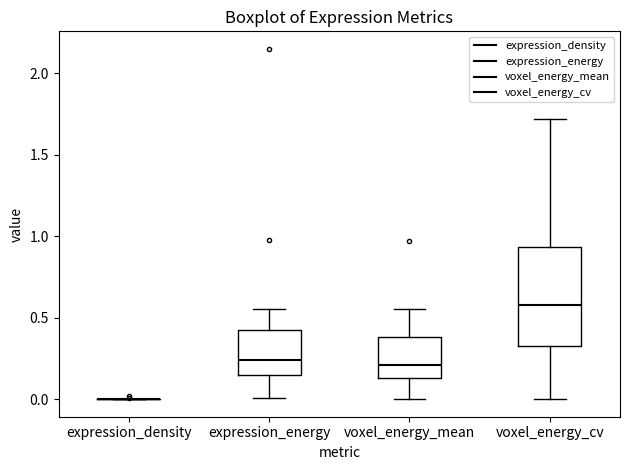

Which box is the tallest, from its lower edge to its upper edge?

voxel_energy_cv